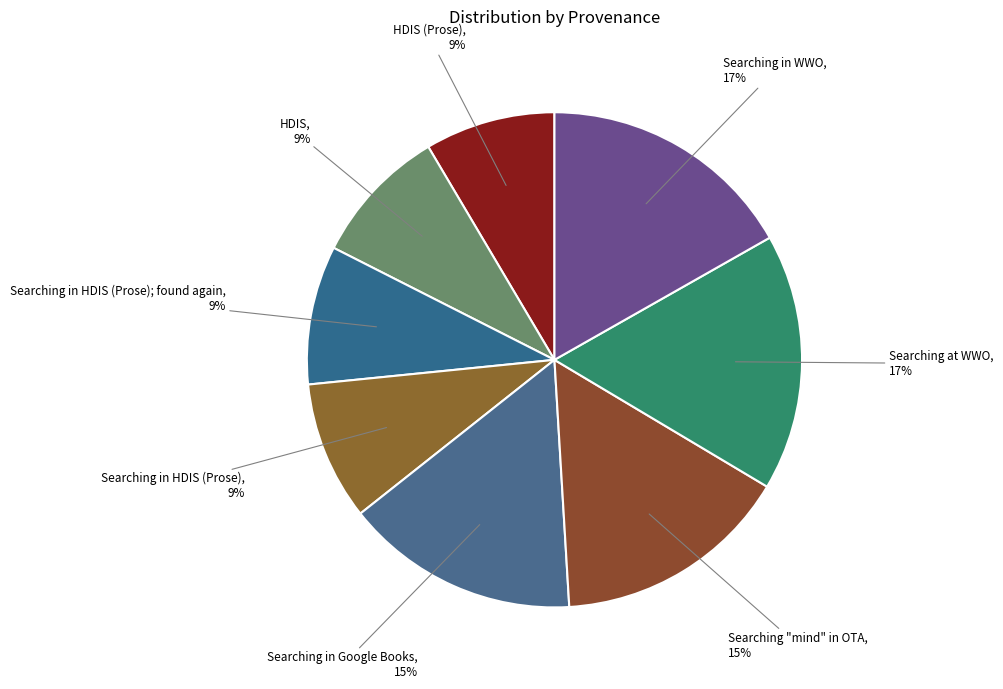

To the nearest percent, what is the average slice percentage?

12%